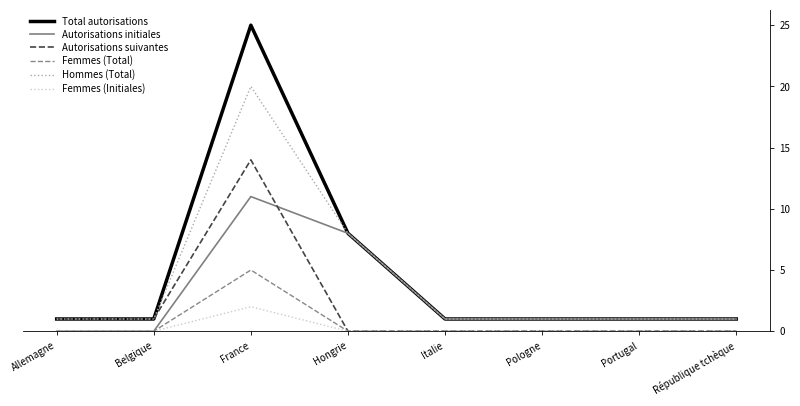

How many distinct data groups are displayed?

6